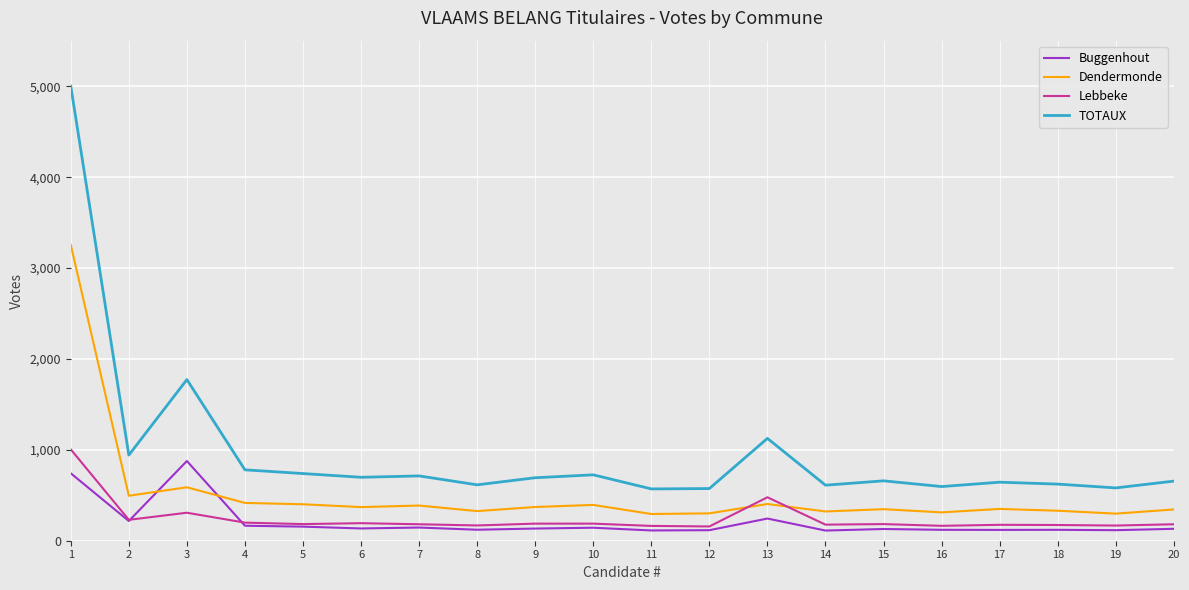

What is the total value across all series at 15?

1318